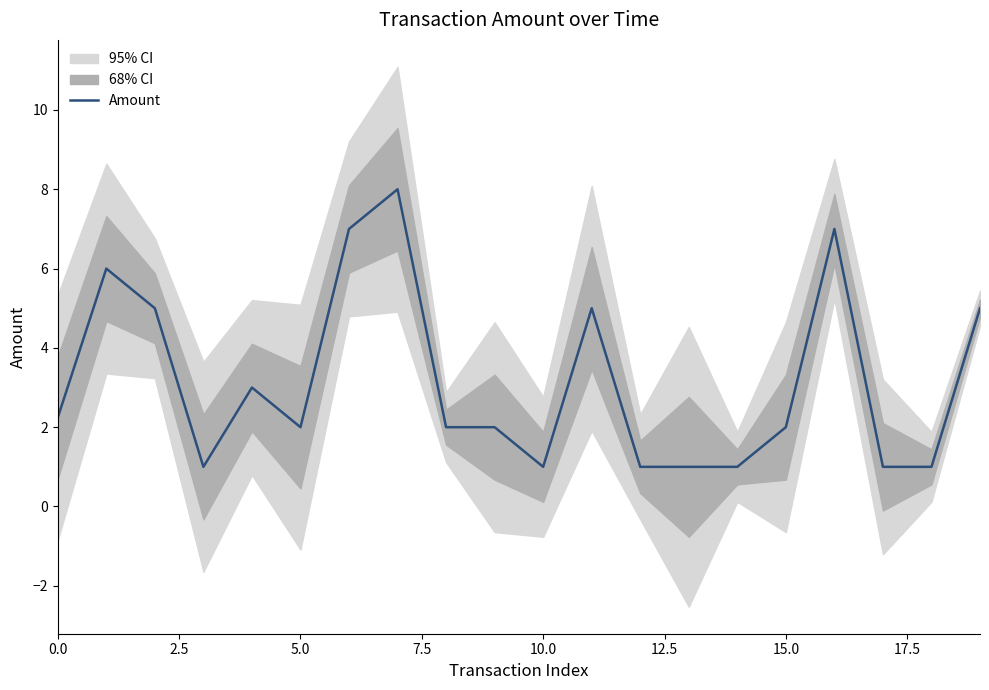

The value at 16 is 11.4. True or false?

False